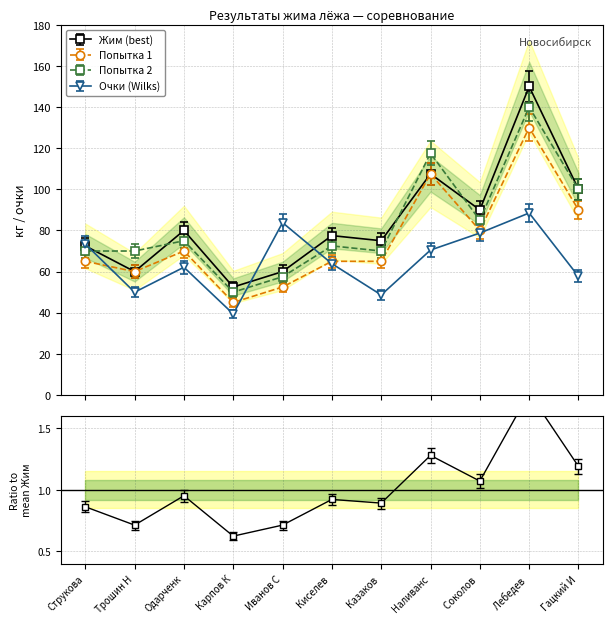

At which category is the sum across all series the highest?

Лебедев